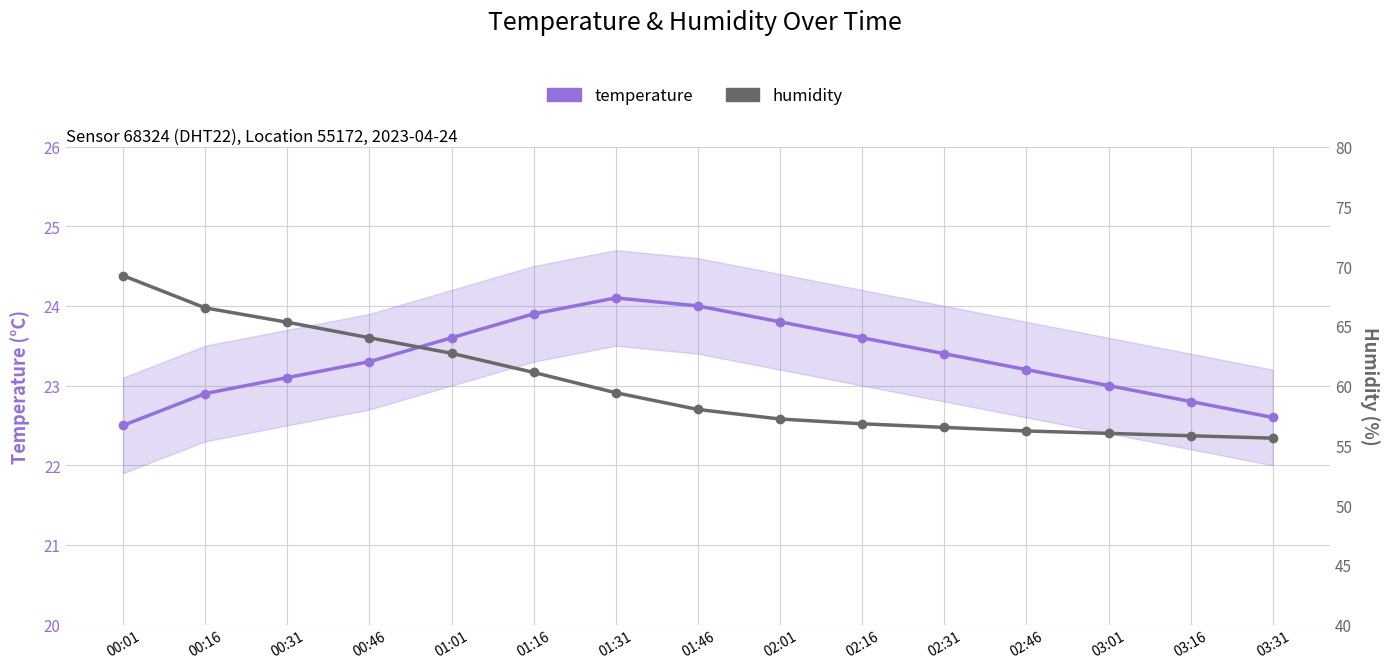

What is the value of the temperature point at the 14th from the left?

22.8